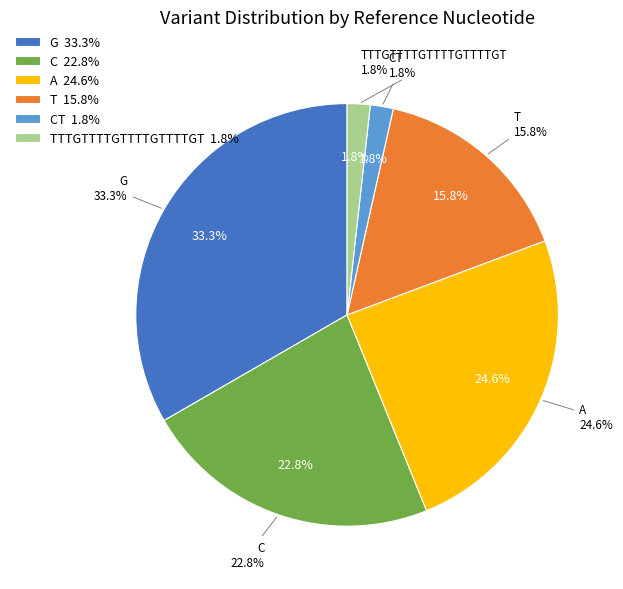

Combined, do A and C account for over 50%?

No